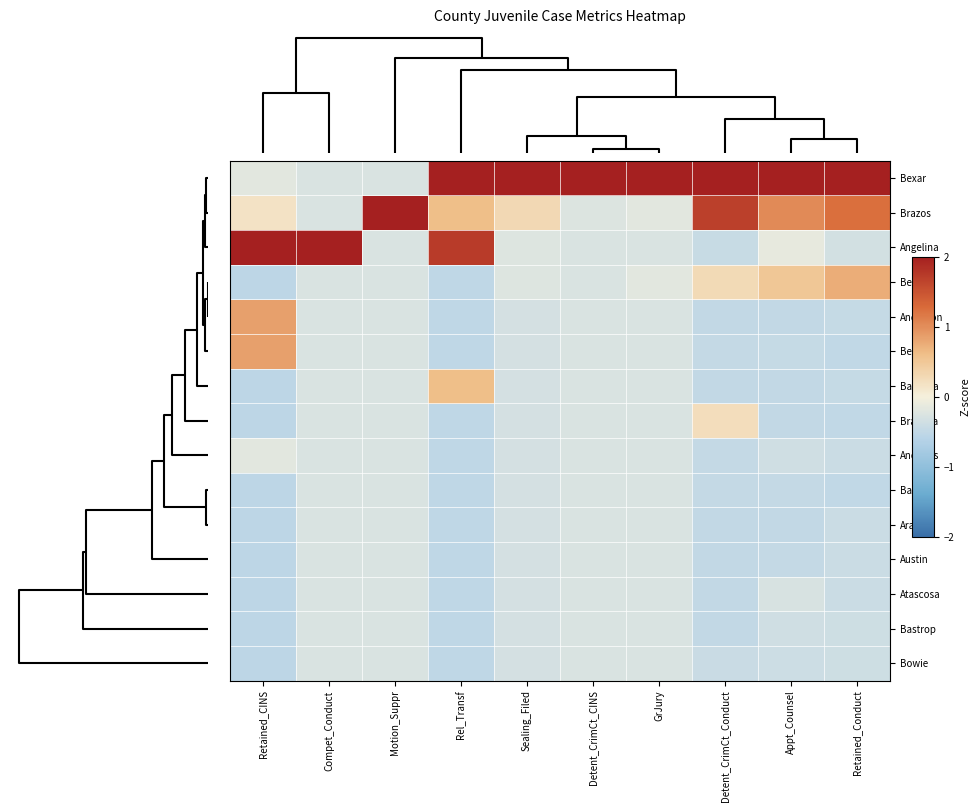

Which series has the largest total across all categories?

Bexar